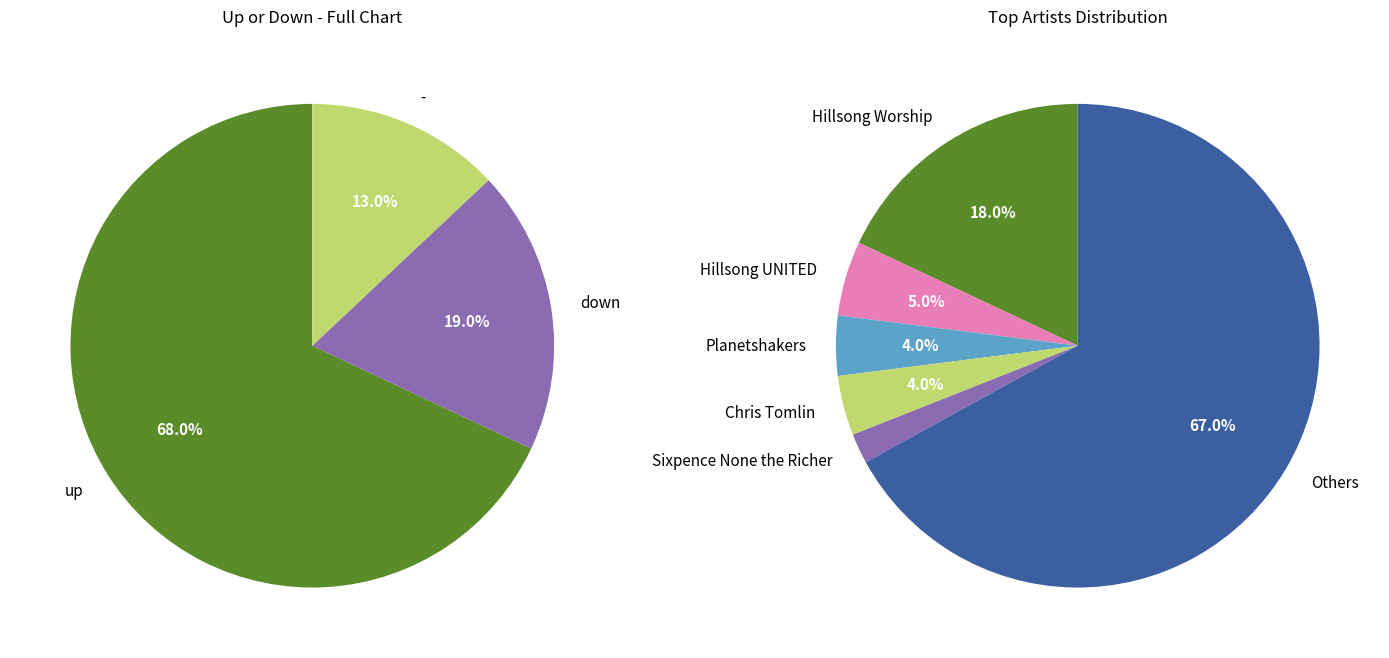

To the nearest percent, what portion does - represent?

13%